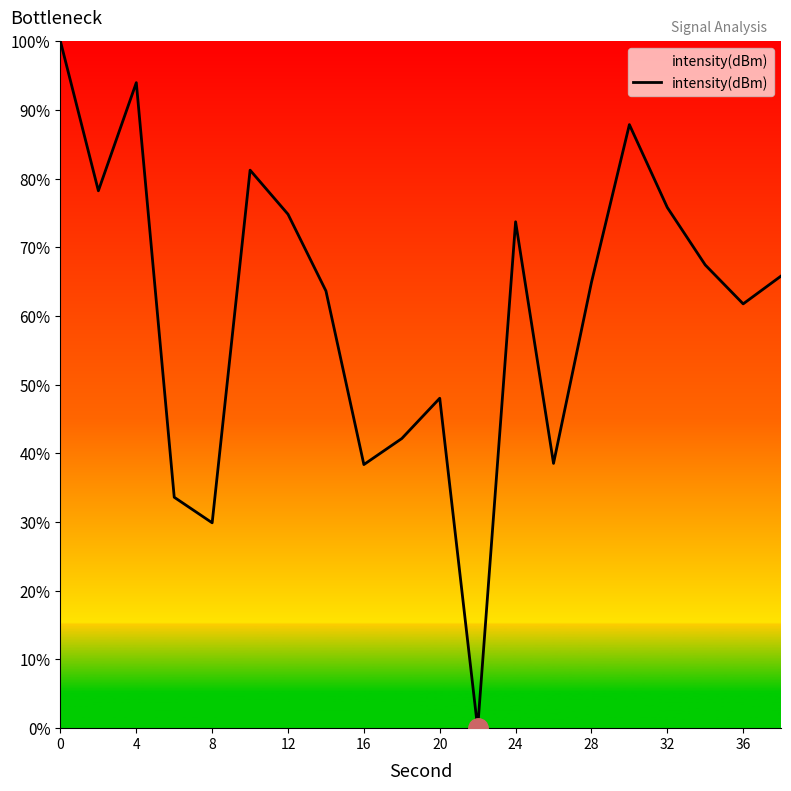

What is the average value?

0.6